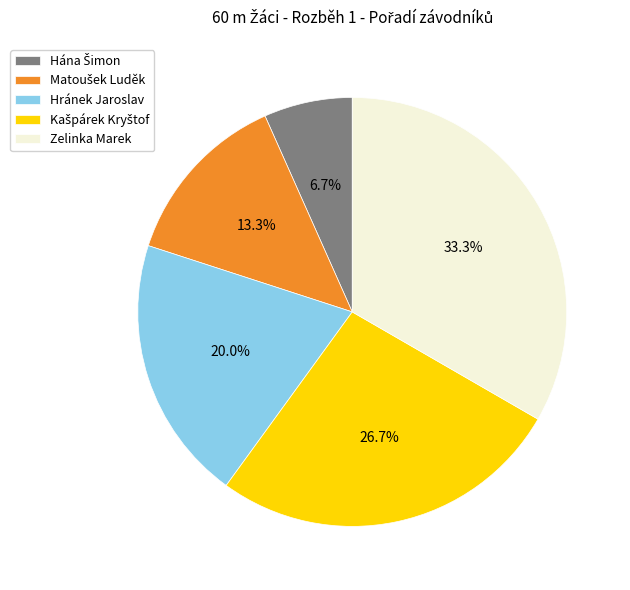

Does any single category account for the majority?

No